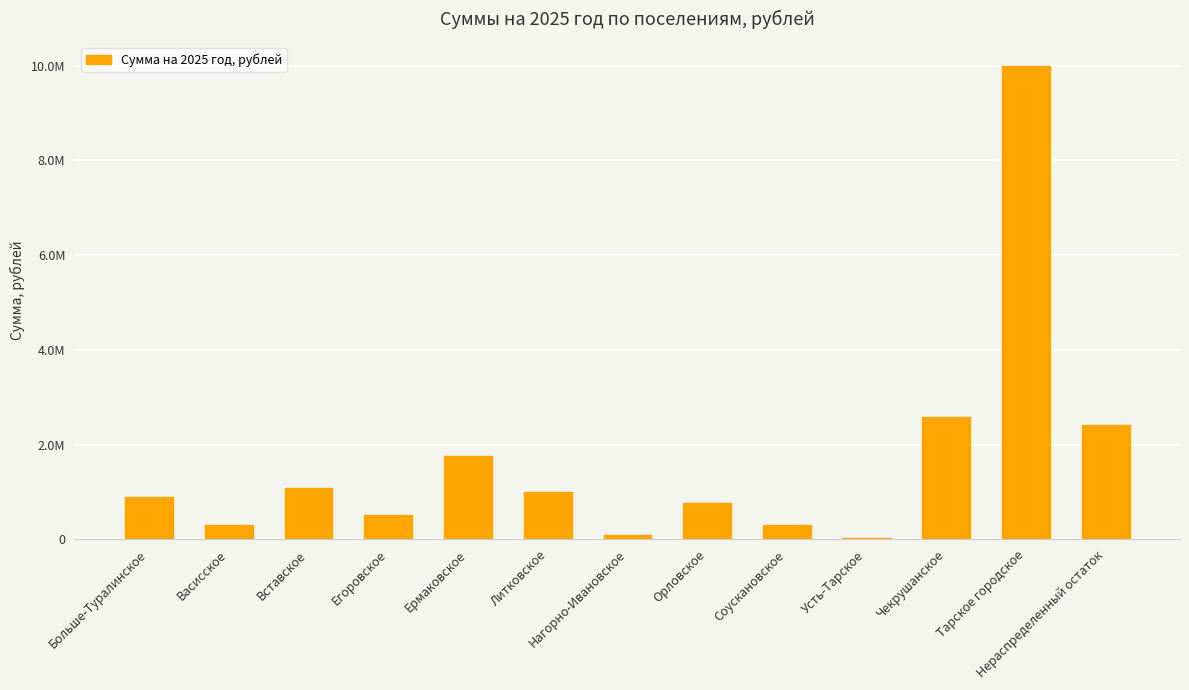

What is the ratio of the value at Литковское to the value at Ермаковское?

0.6